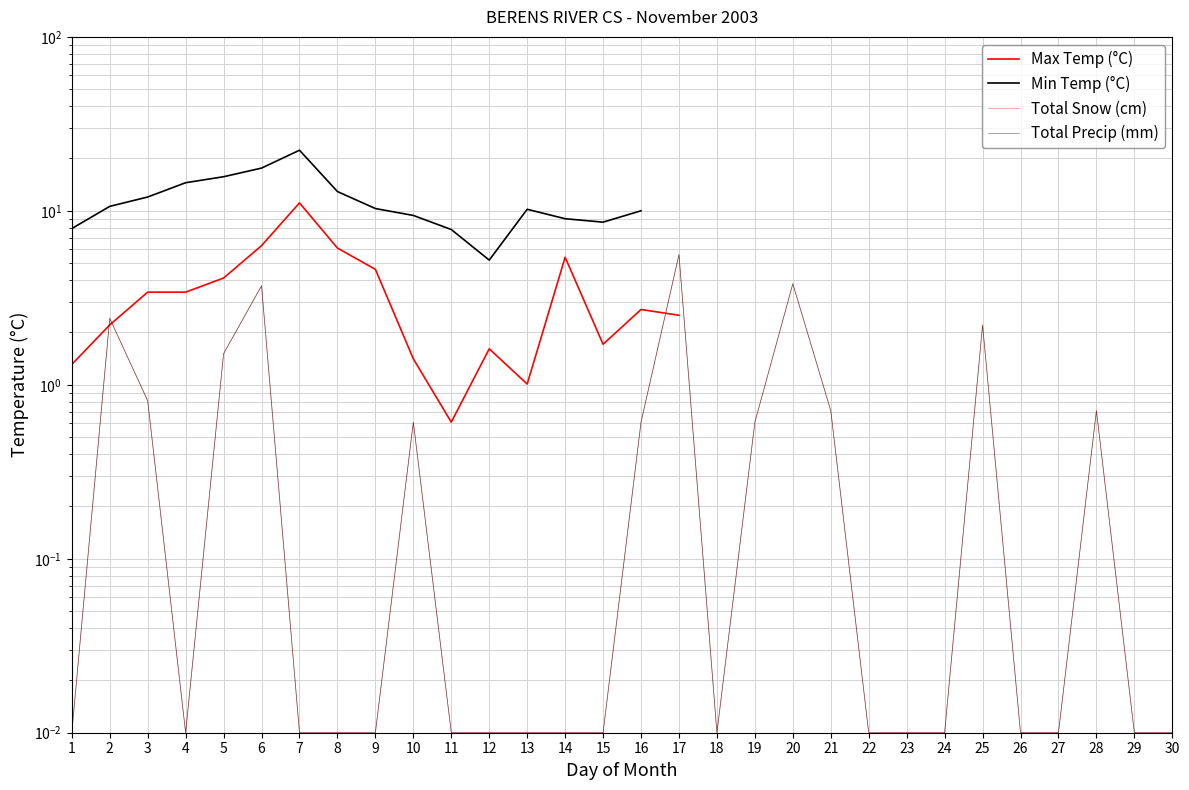

Which label corresponds to the smallest value in the chart?

12